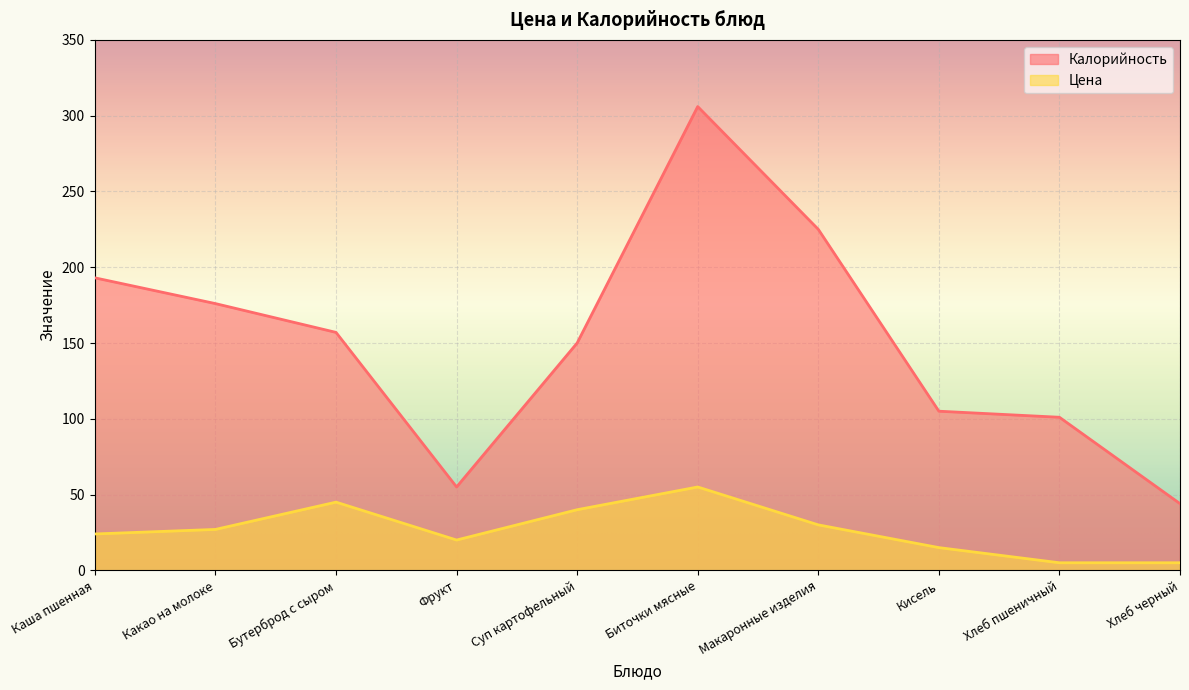

The Цена series shows 30 at Фрукт. True or false?

False